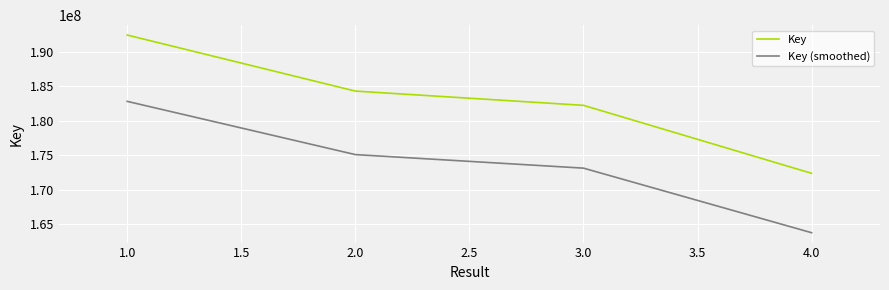

The value of Key (smoothed) at 4.0 is 72287669.8. True or false?

False